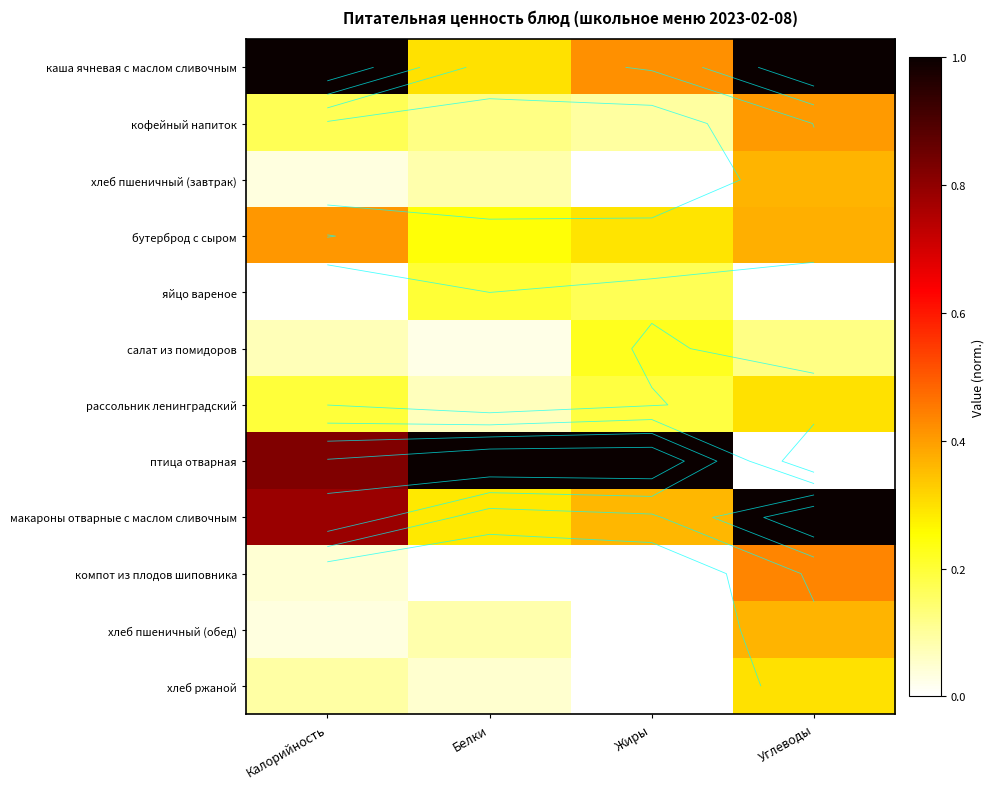

At which category is the sum across all series the highest?

Углеводы